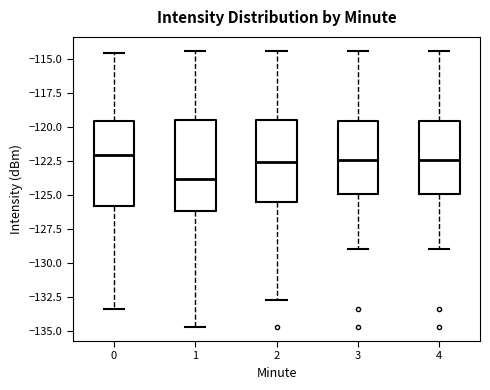

Where does the median line of the box at x = 1 sit on the y-axis? The values are not printed on the chart, so give them approximately, as read against the axis.

-124.0